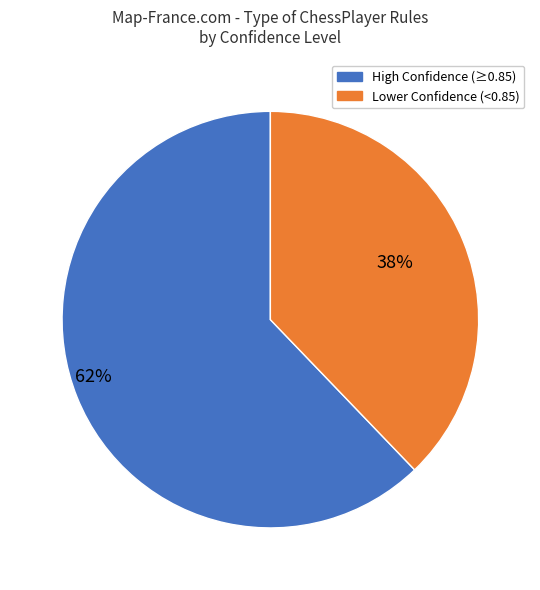

Does any single category account for the majority?

Yes